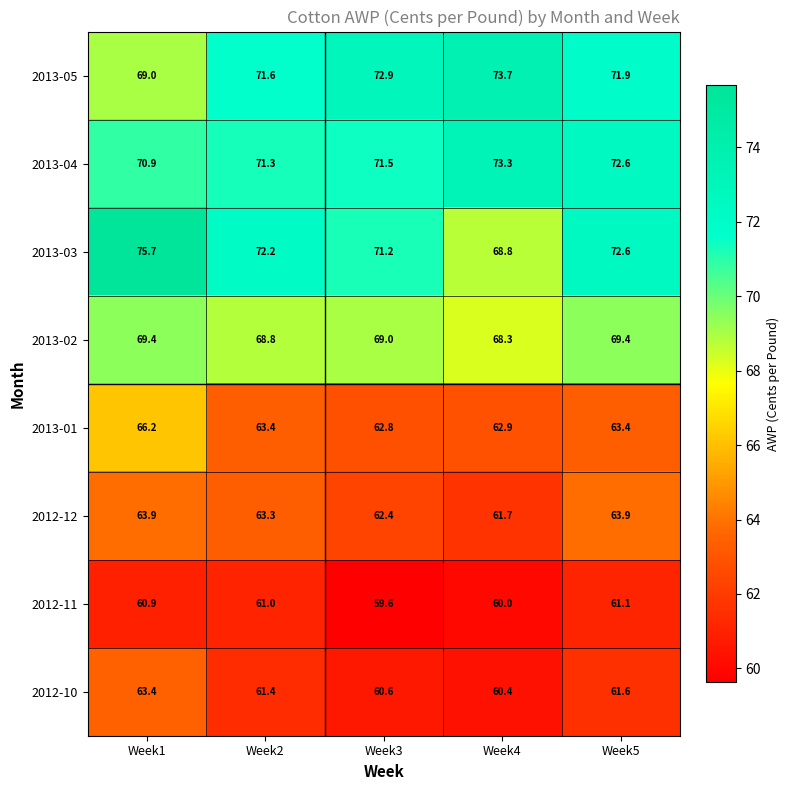

How many data points in 2013-05 are less than 71?

1